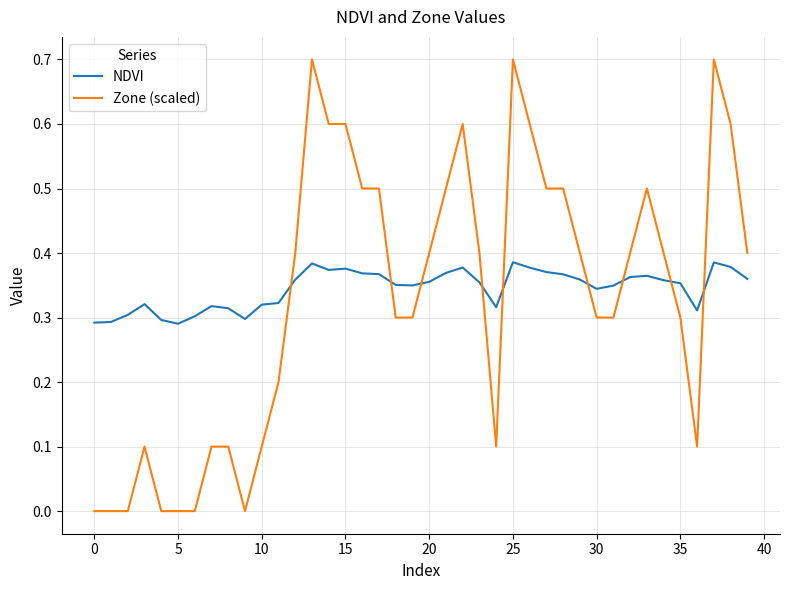

After their last crossing, which series has the higher values: Zone (scaled) or NDVI?

Zone (scaled)